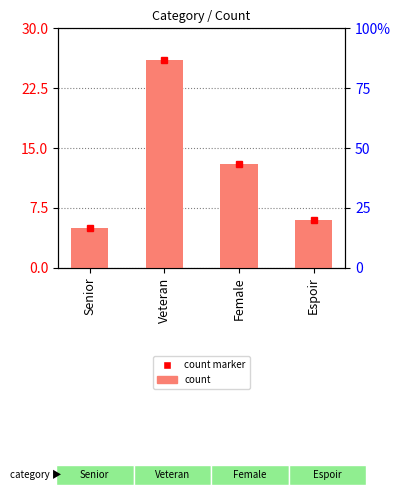

What is the sum of all values?

50